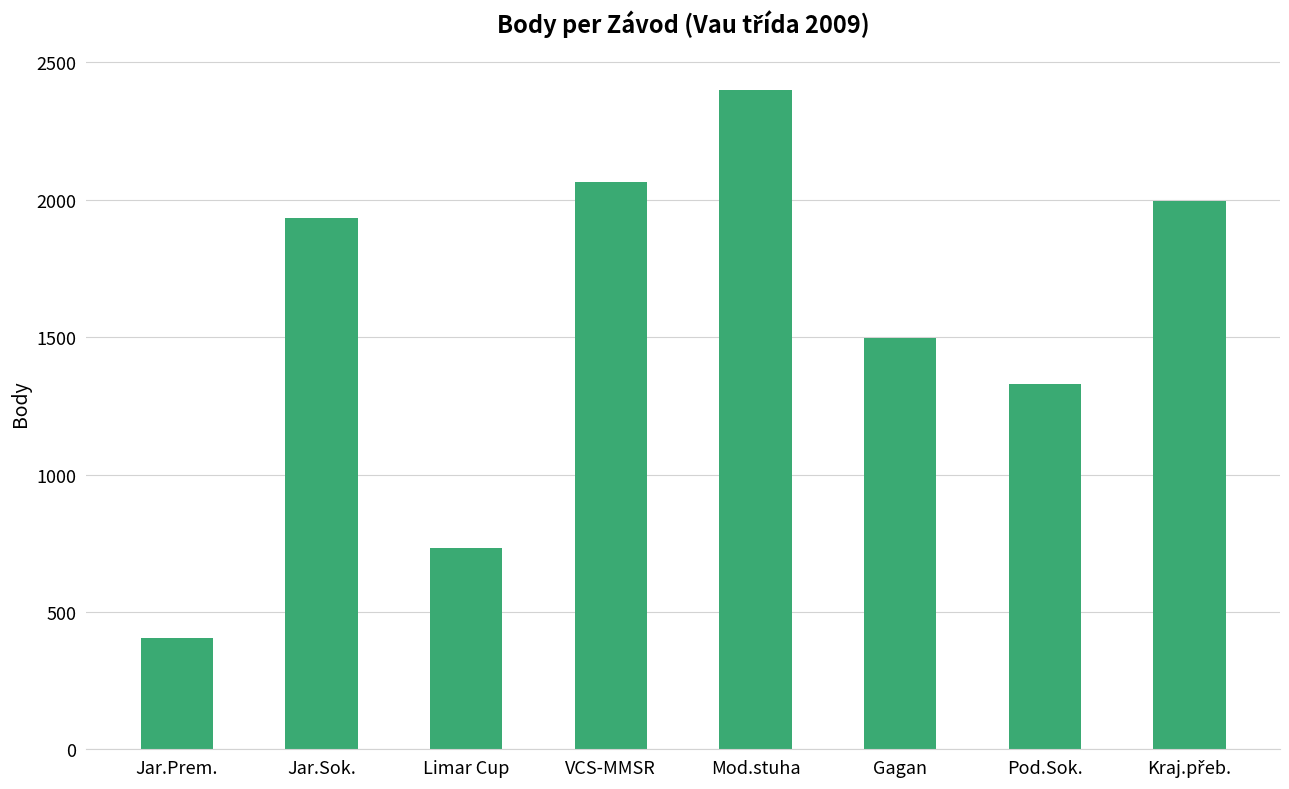

Is it true that the value at Jar.Sok. is 3343?

False